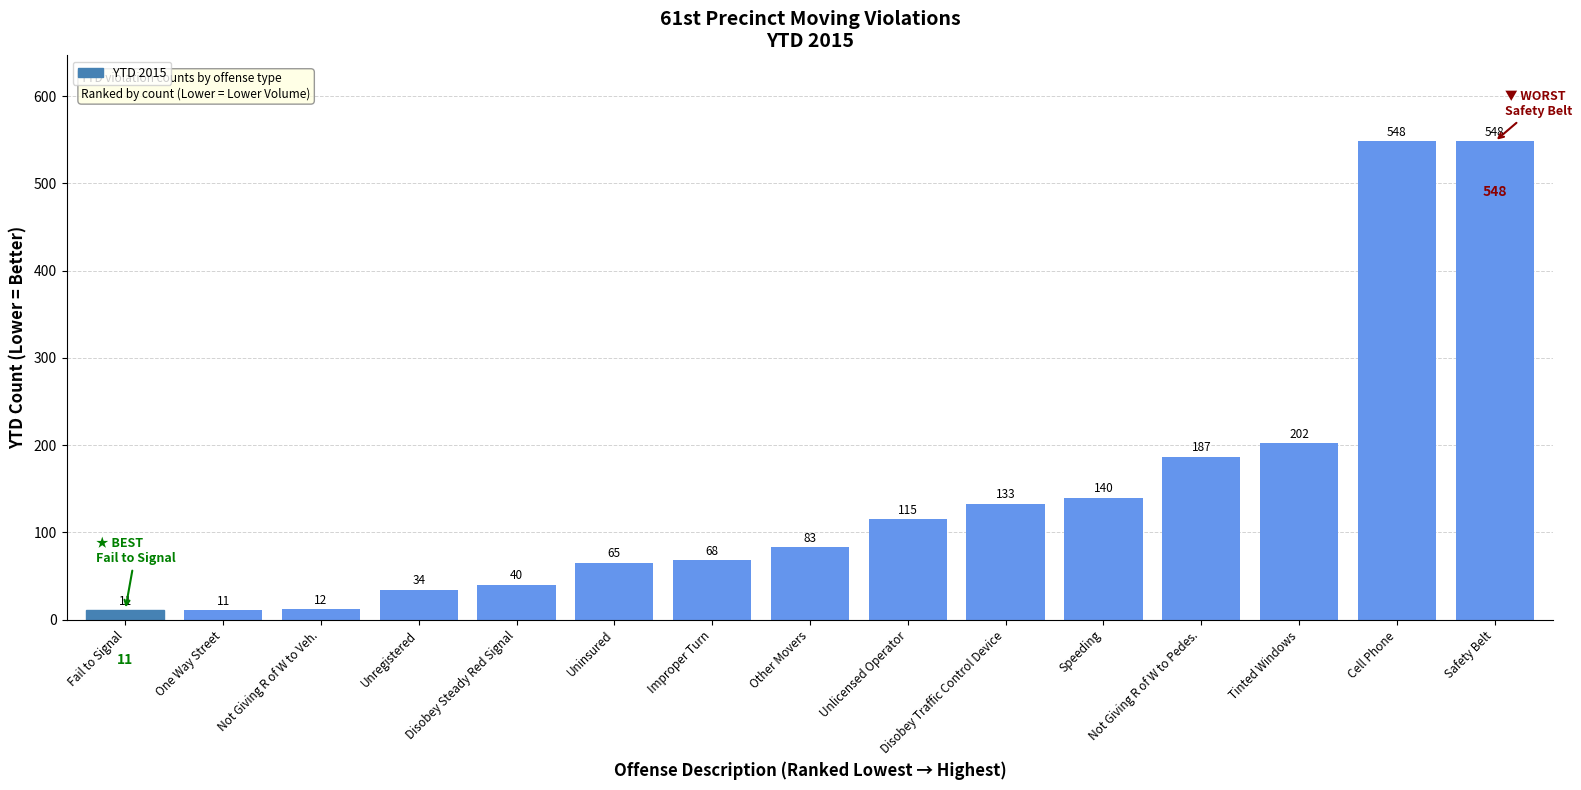

What position from the left is One Way Street?

2